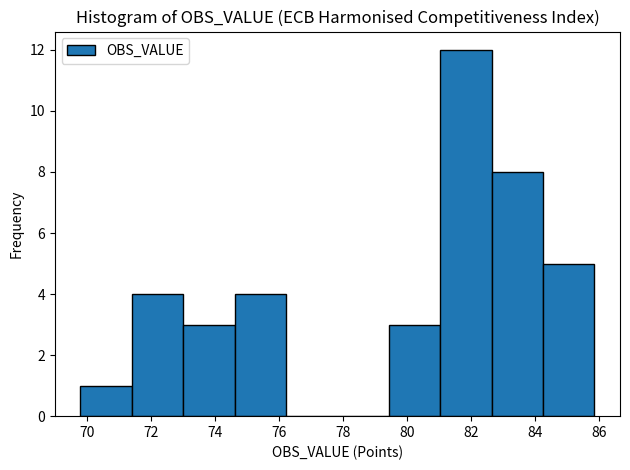

Reading left to right, transcribe this chart: for each bar, give the range it covers on the x-axis and its height. Neither the bar edges nor the heights are printed on the chart, so give them approximately, as read against the axes.

69.8 to 71.4: 1
71.4 to 73.0: 4
73.0 to 74.6: 3
74.6 to 76.2: 4
76.2 to 77.8: 0
77.8 to 79.4: 0
79.4 to 81.0: 3
81.0 to 82.6: 12
82.6 to 84.2: 8
84.2 to 85.8: 5